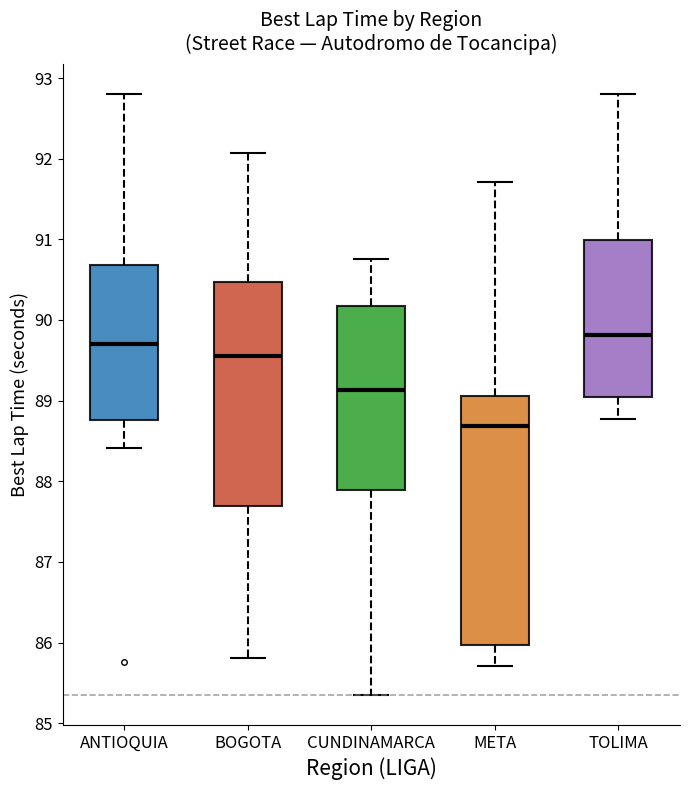

Where does the median line of the box for ANTIOQUIA sit on the y-axis? The values are not printed on the chart, so give them approximately, as read against the axis.

89.7